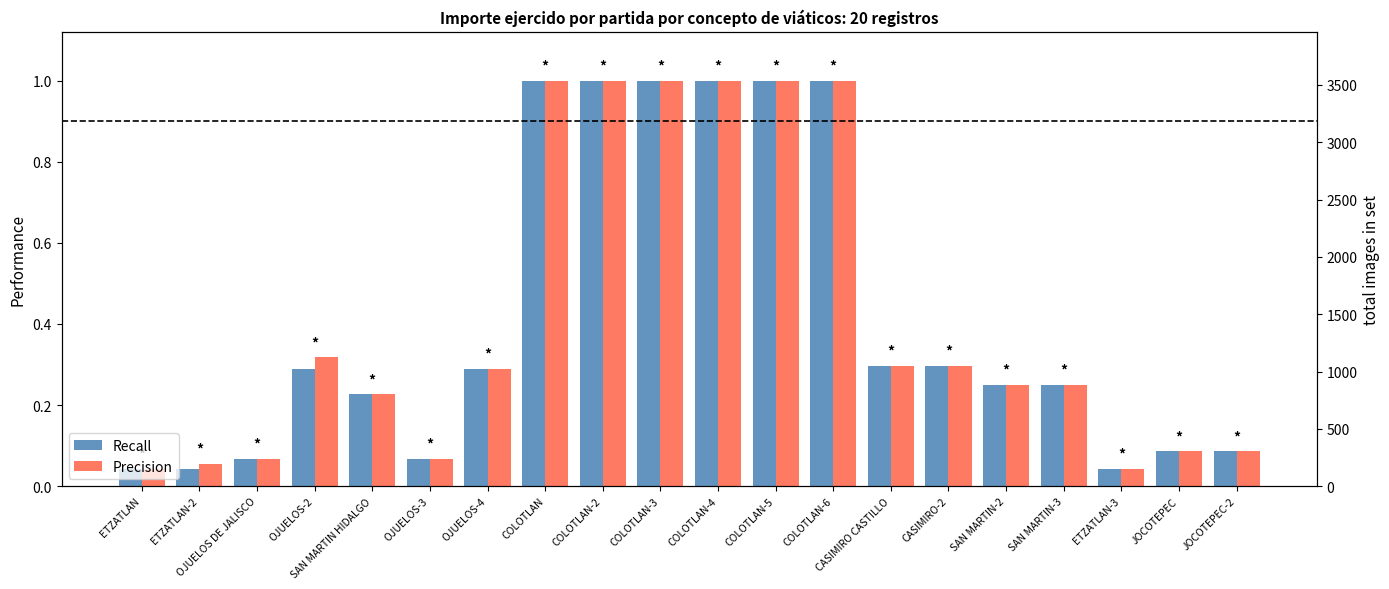

Which series has the largest total across all categories?

Precision